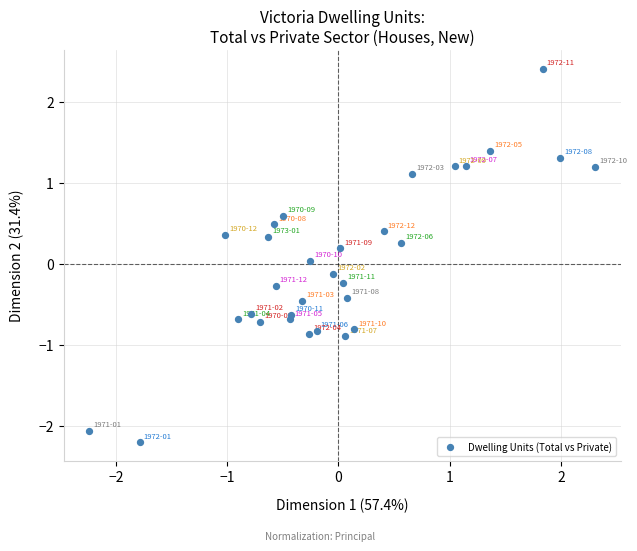

What is the range of Y values (max minus min)?

4.6